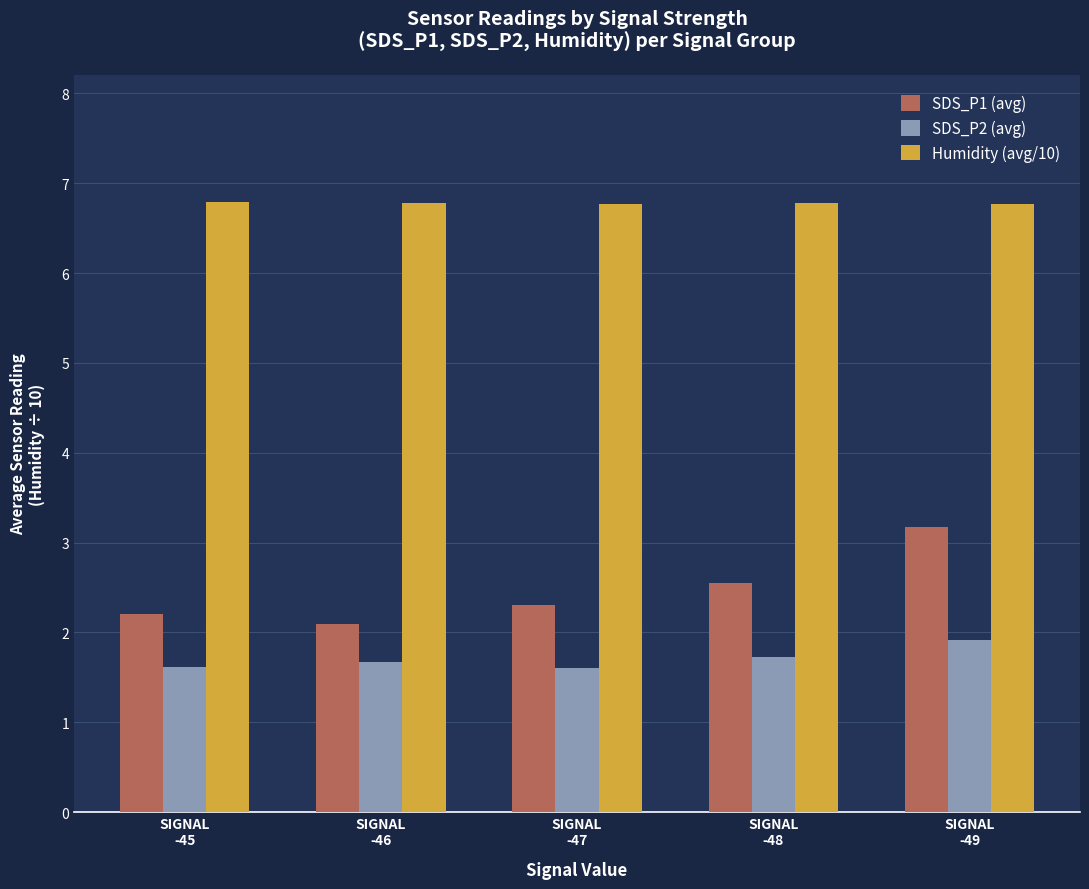

What is the maximum value for SDS_P2 (avg)?

1.9